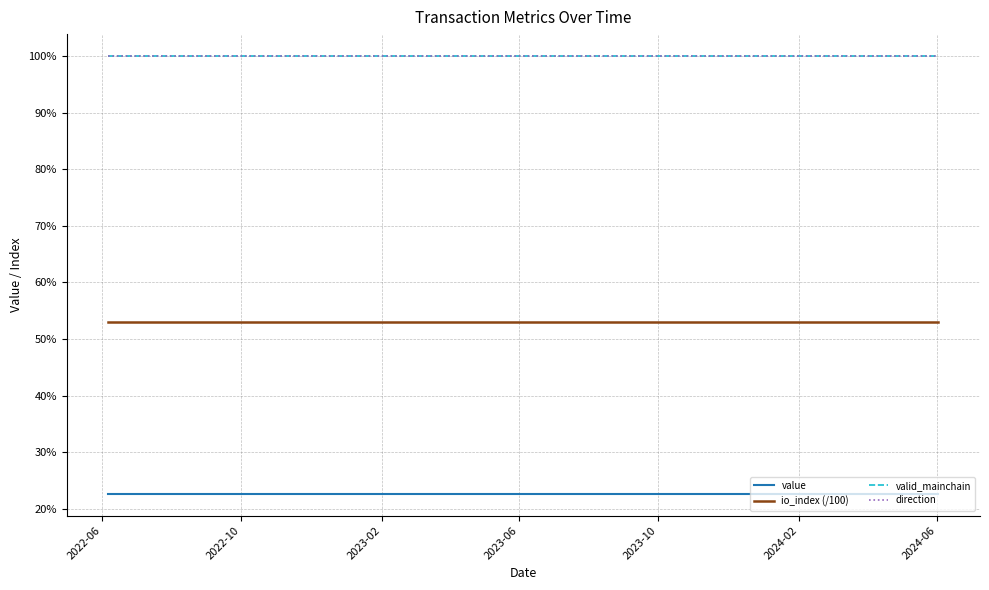

Does the chart display data point markers on the line(s)?

No